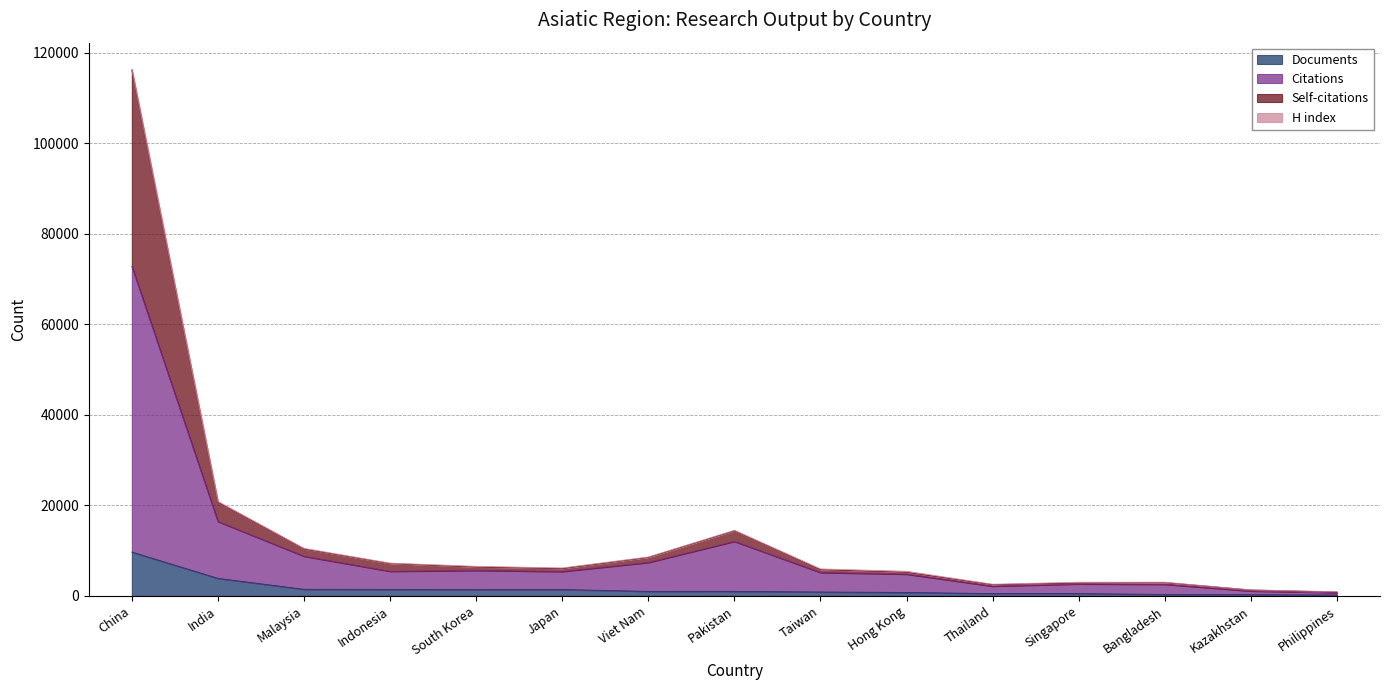

Which category has the highest value in the Documents series?

China